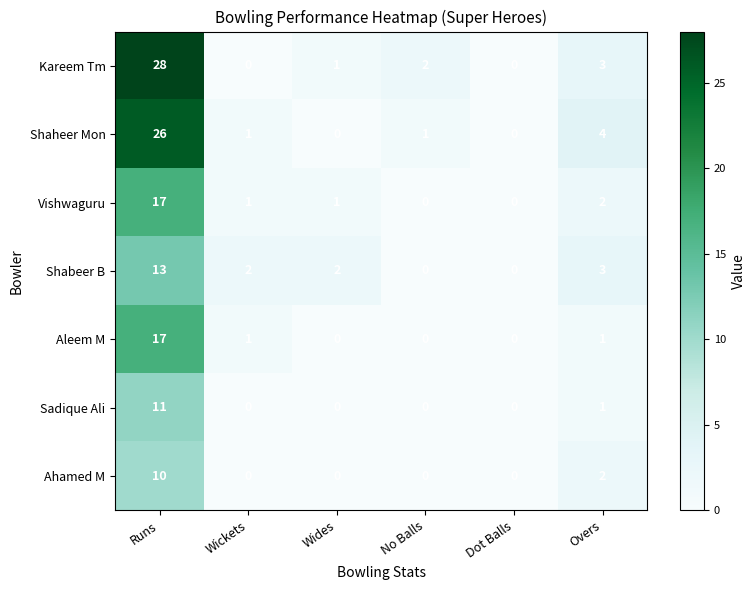

What is the sum of the Shabeer B values at Wides and Overs?

5